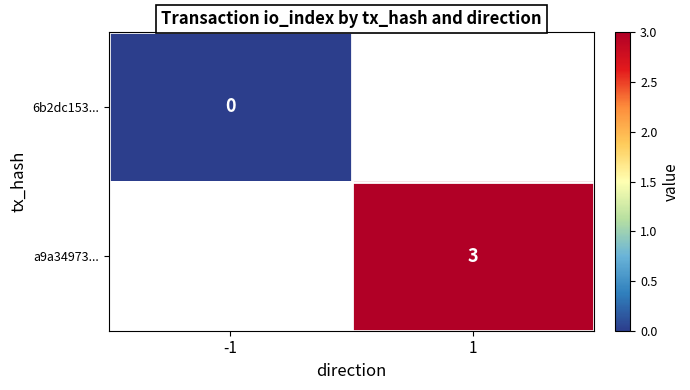

The a9a34973... series shows 3 at 1. True or false?

True